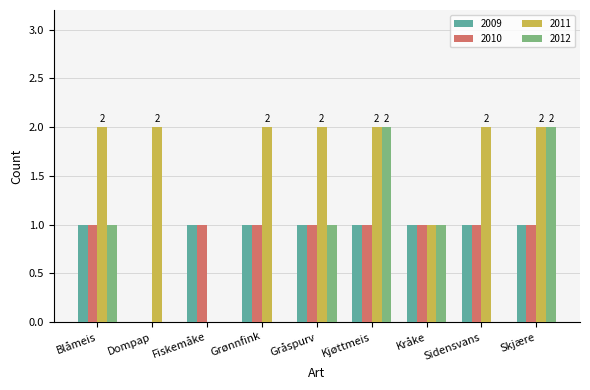

What is the highest value of the 2010 series?

1